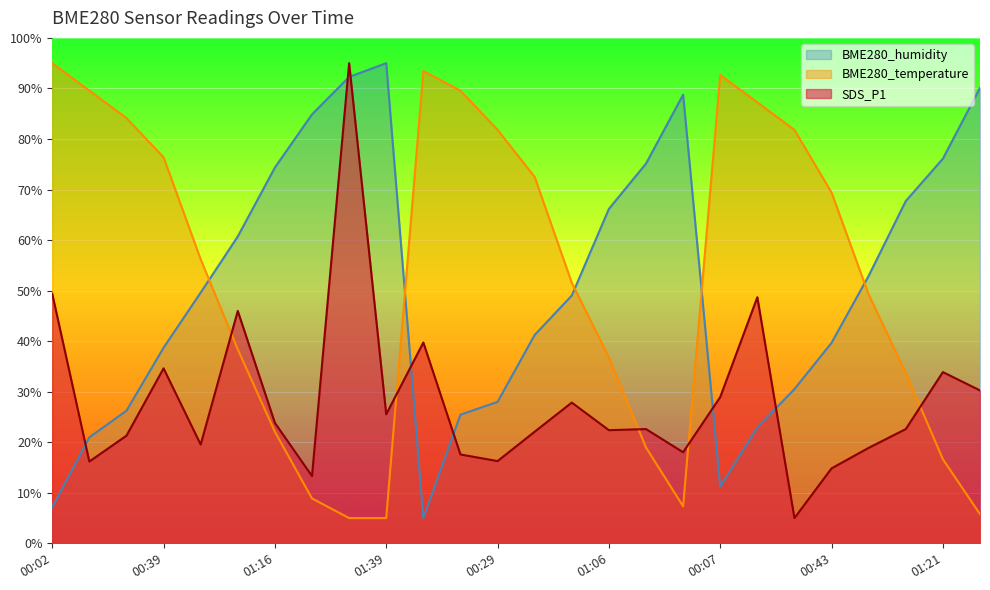

What is the highest value of the SDS_P1 series?

95.0